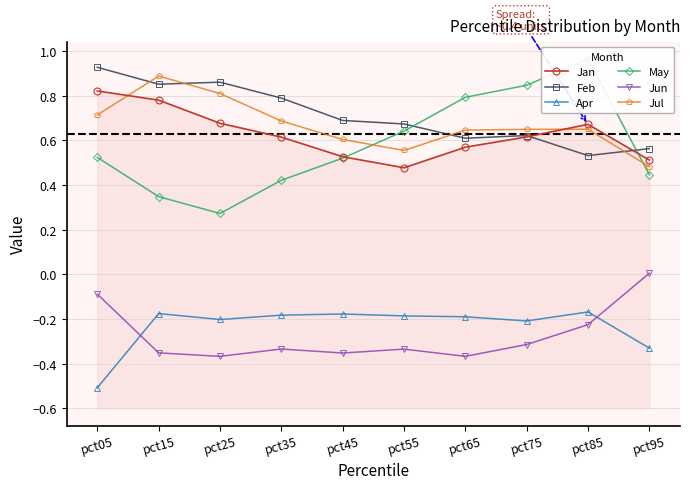

Is it true that Jan equals 0.8 at pct15?

True